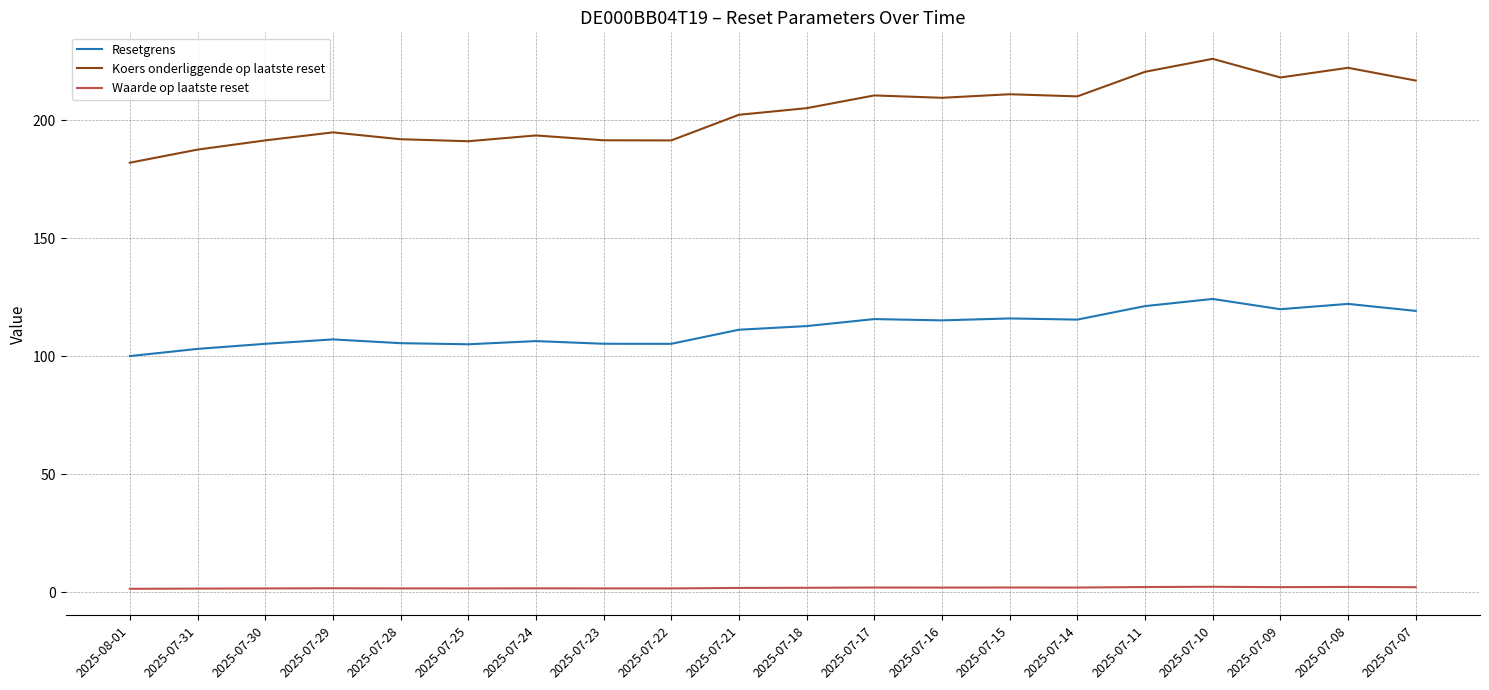

What is the difference between the Resetgrens values at 2025-07-10 and 2025-07-24?

17.8